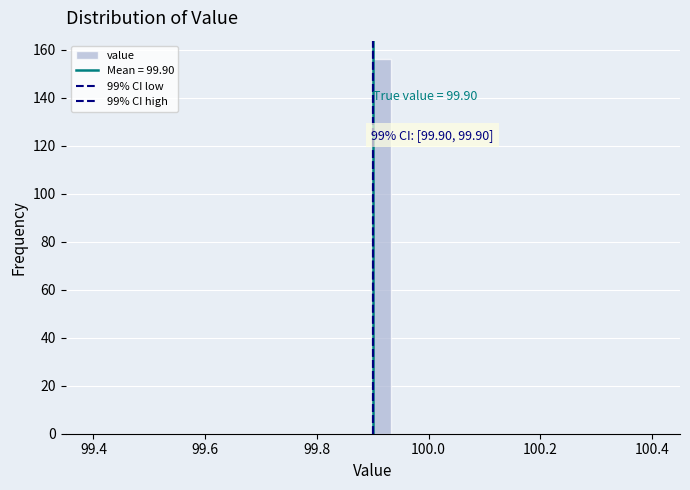

Around what value on the x-axis is the tallest bar? Give the approximate position of its centre, as read against the axis.

99.92